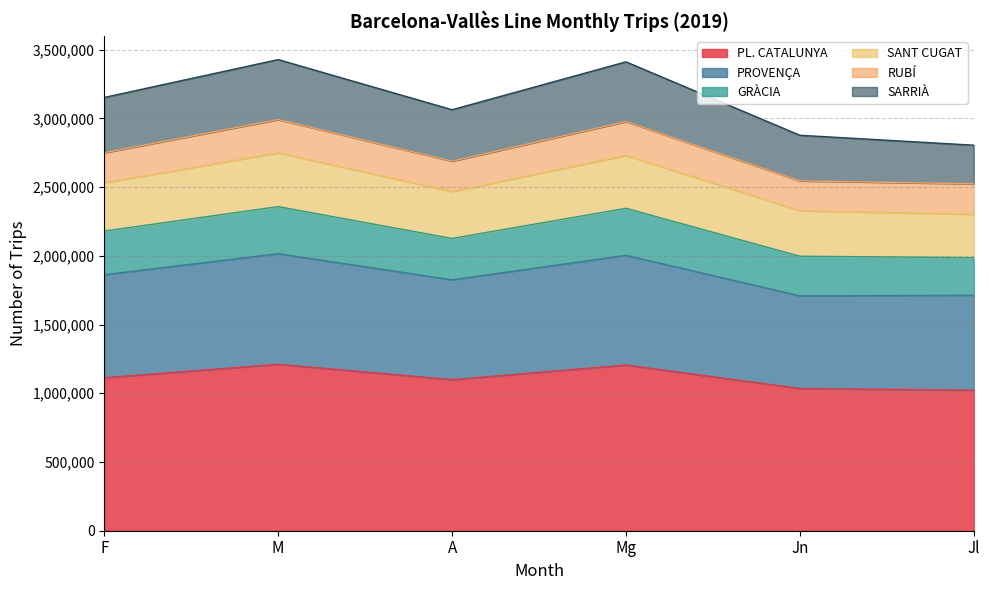

What is the value of the PL. CATALUNYA point at the 6th from the left?

1022546